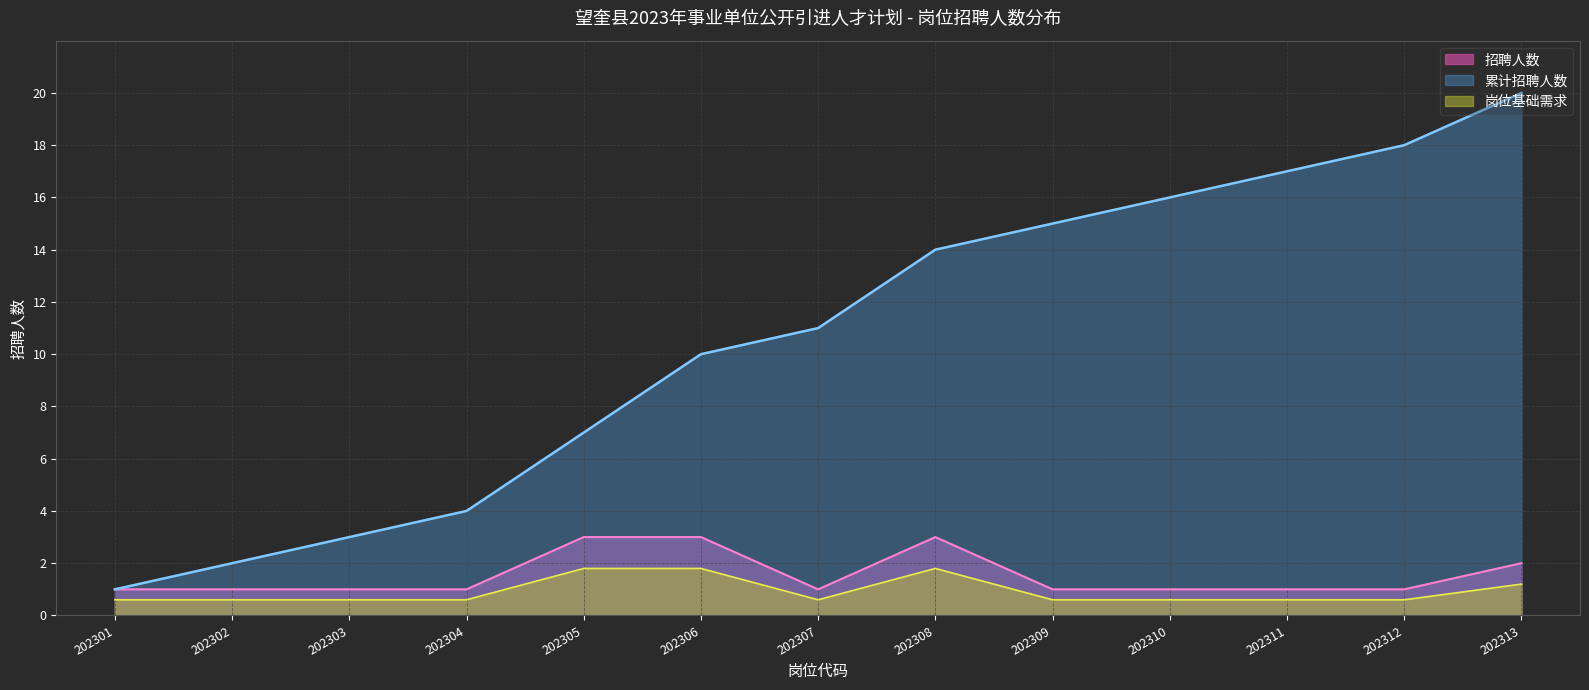

Where is 累计招聘人数 nearest to the value 10?

202306